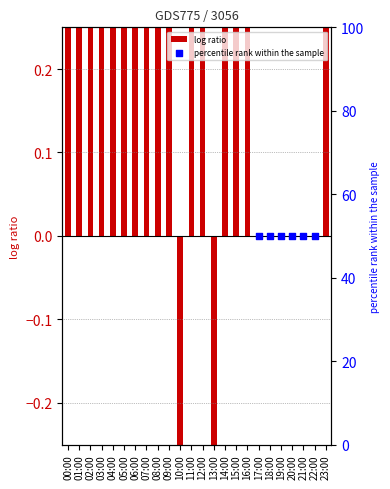

At which category is the sum across all series the highest?

09:00